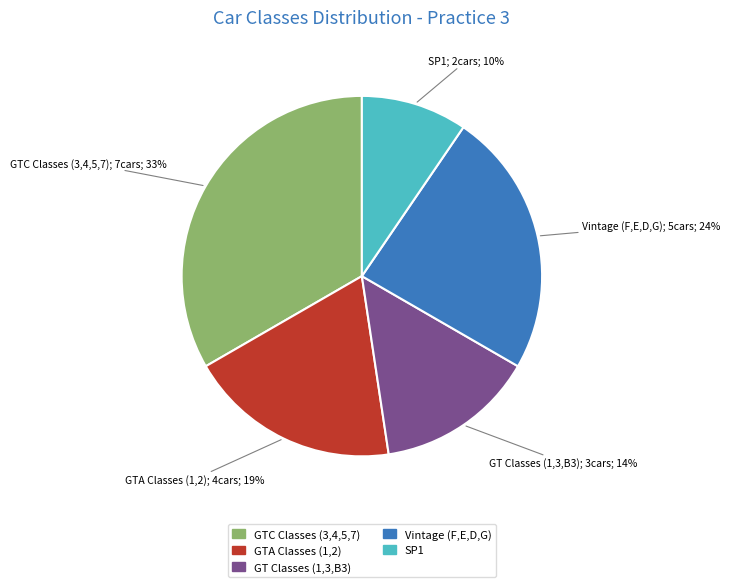

Is there any slice that represents more than half of the pie?

No